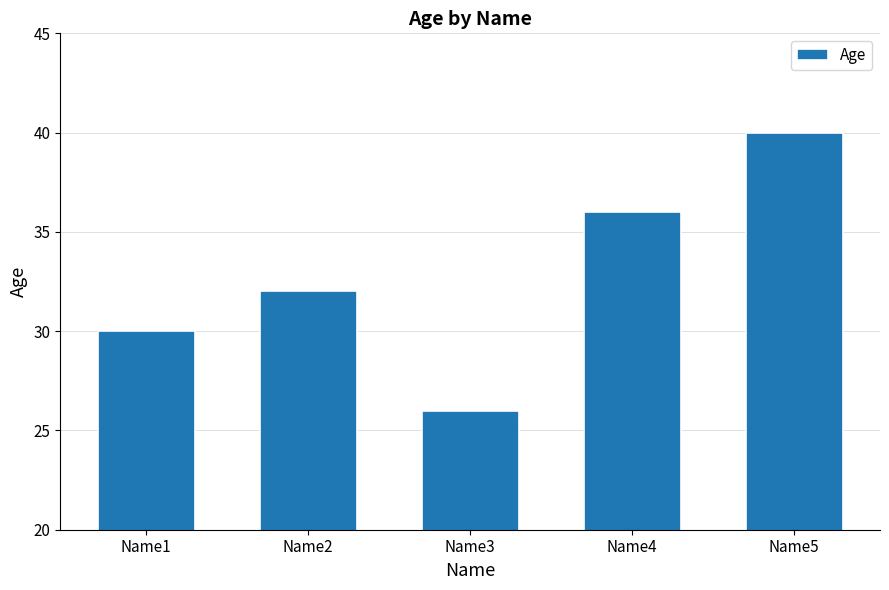

Approximately how many times larger is the value at Name5 compared to Name3?

1.5